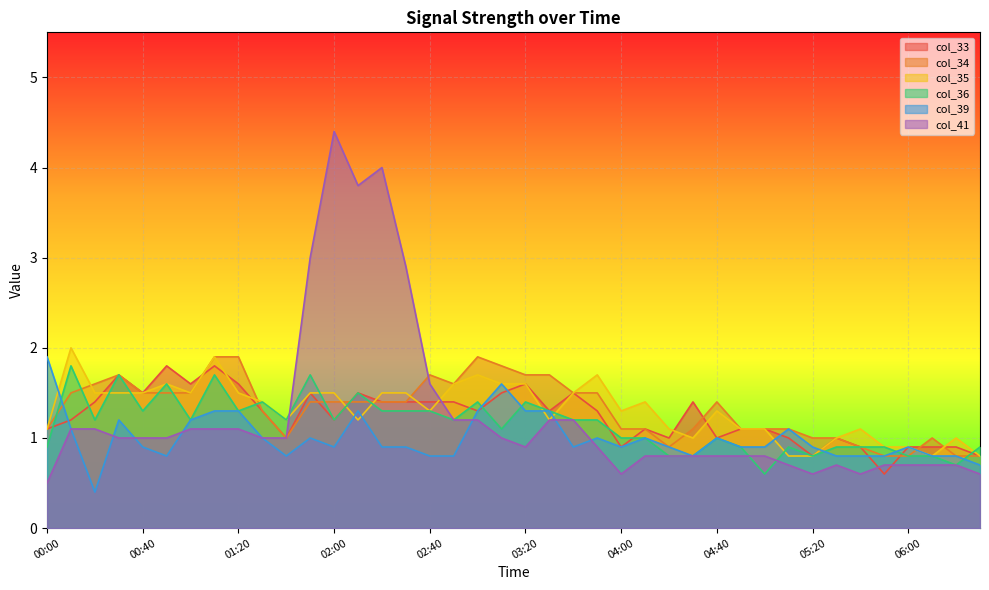

Is it true that col_41 equals 0.3 at 05:20?

False